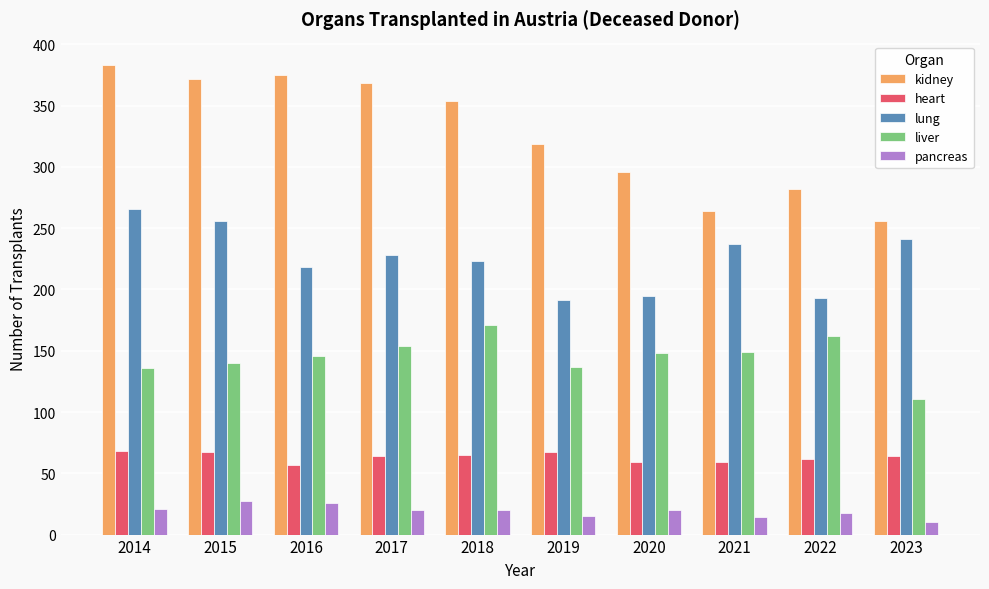

How many values in the kidney series are below 354?

5